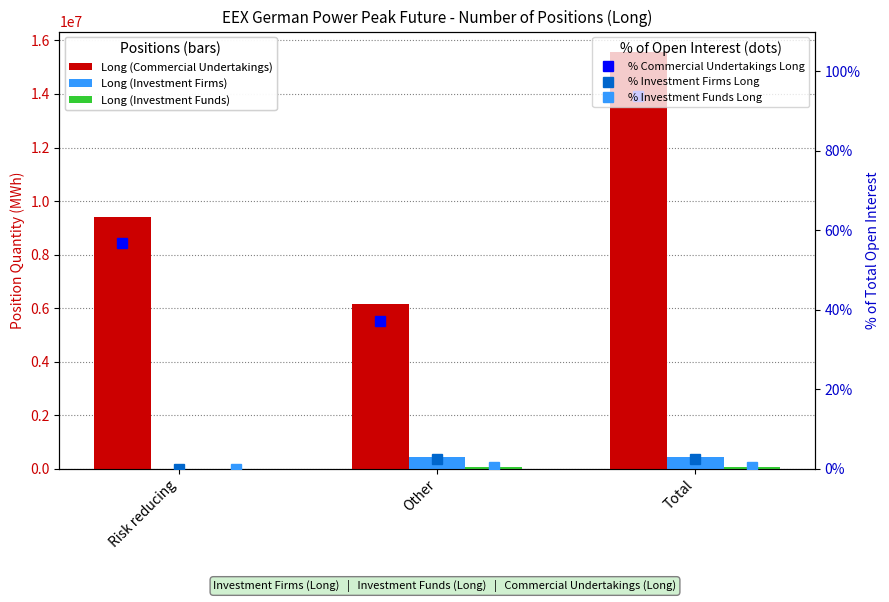

Read the Long (Investment Funds) value at Total.

84552.0